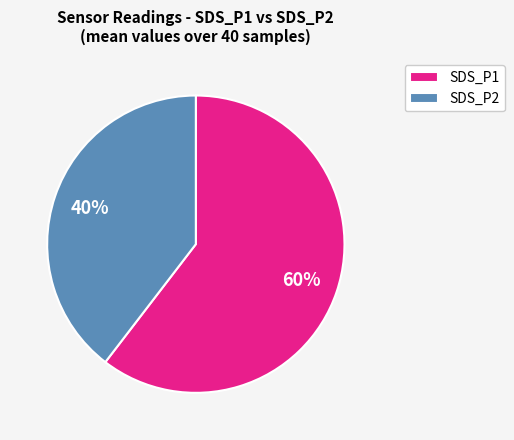

What is the ratio of the value at SDS_P2 to the value at SDS_P1?

0.7